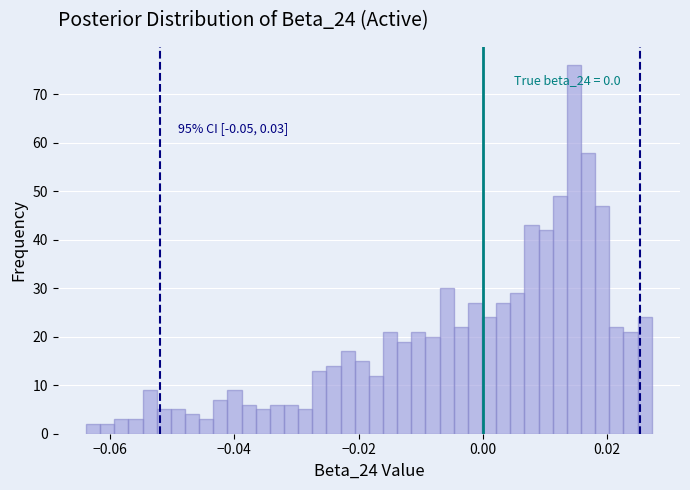

Read against the x-axis, roughly where is the centre of the tallest bar?

0.014